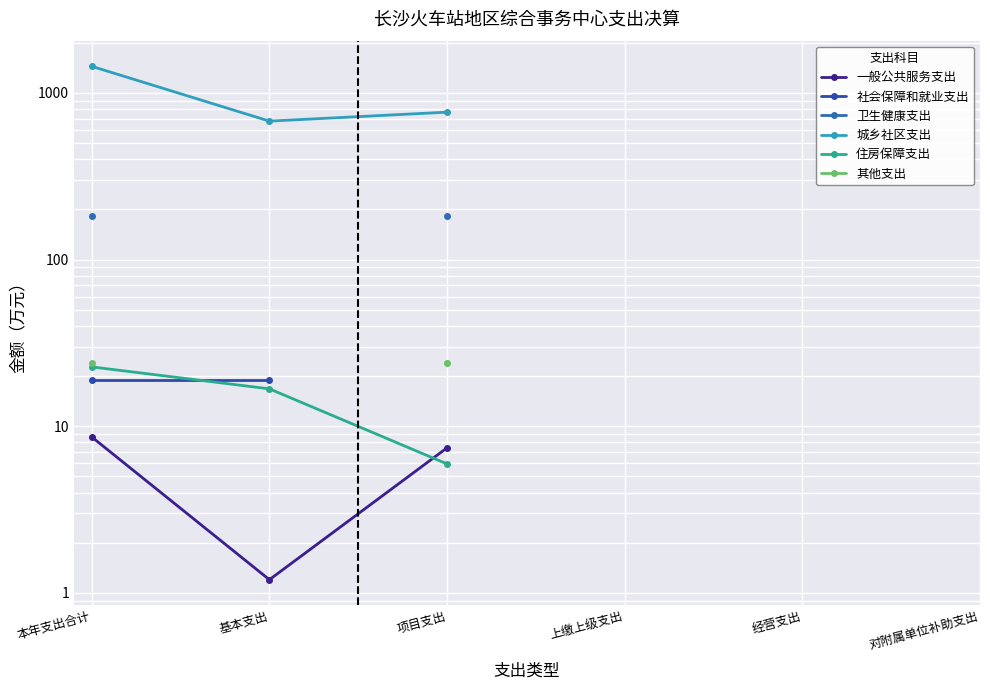

True or false: 其他支出 and 住房保障支出 cross at least once.

False